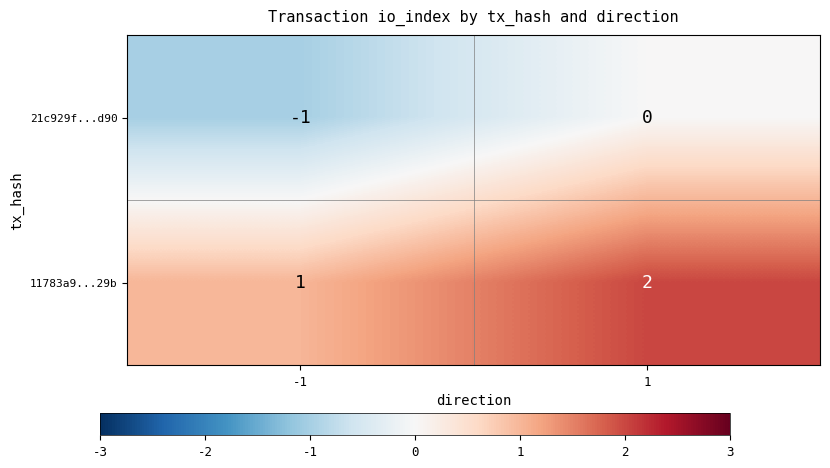

Rank the series by their maximum value, from highest to lowest.

11783a9...29b, 21c929f...d90